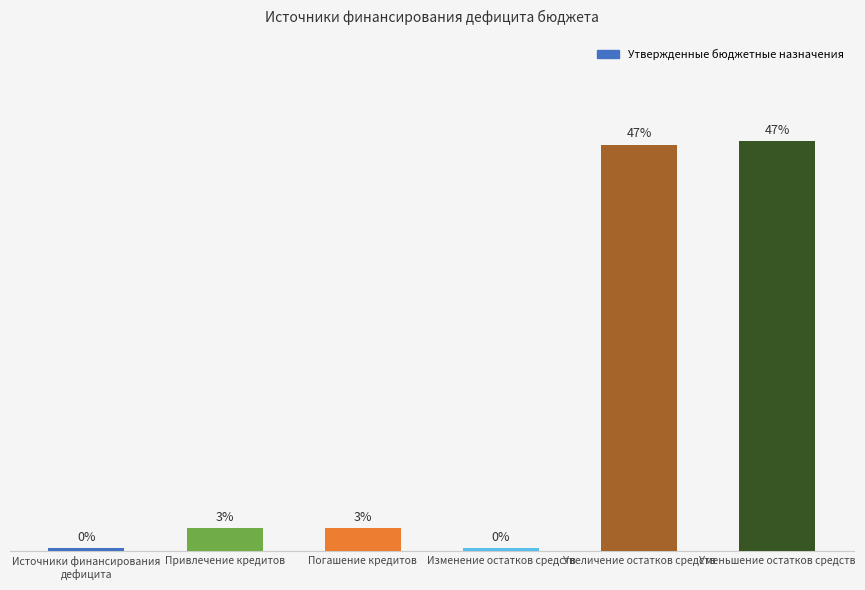

What position from the right is Увеличение остатков средств?

2